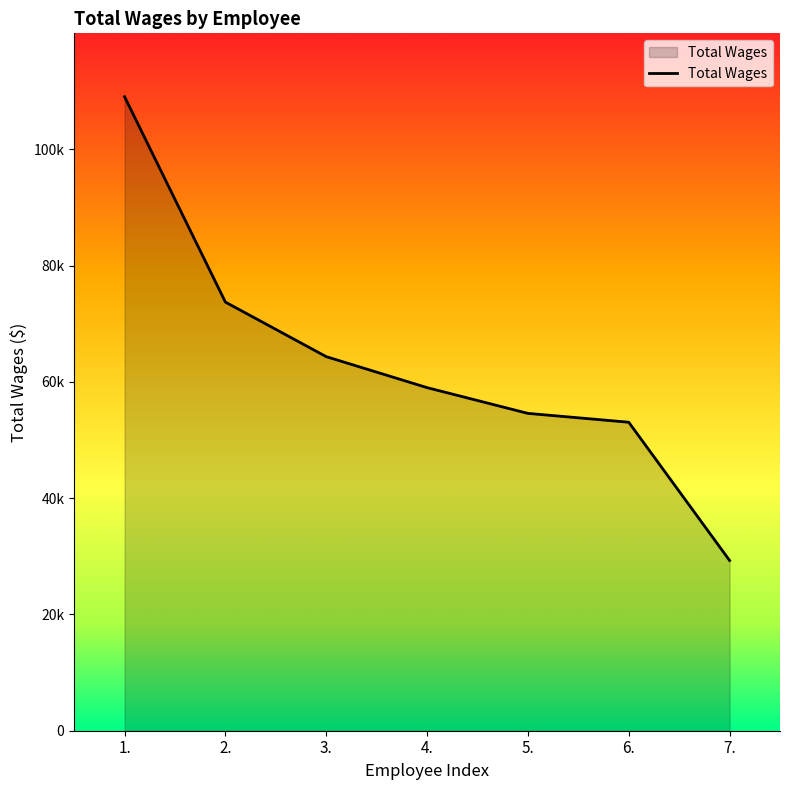

List the labels in order of value, smallest first.

7., 6., 5., 4., 3., 2., 1.